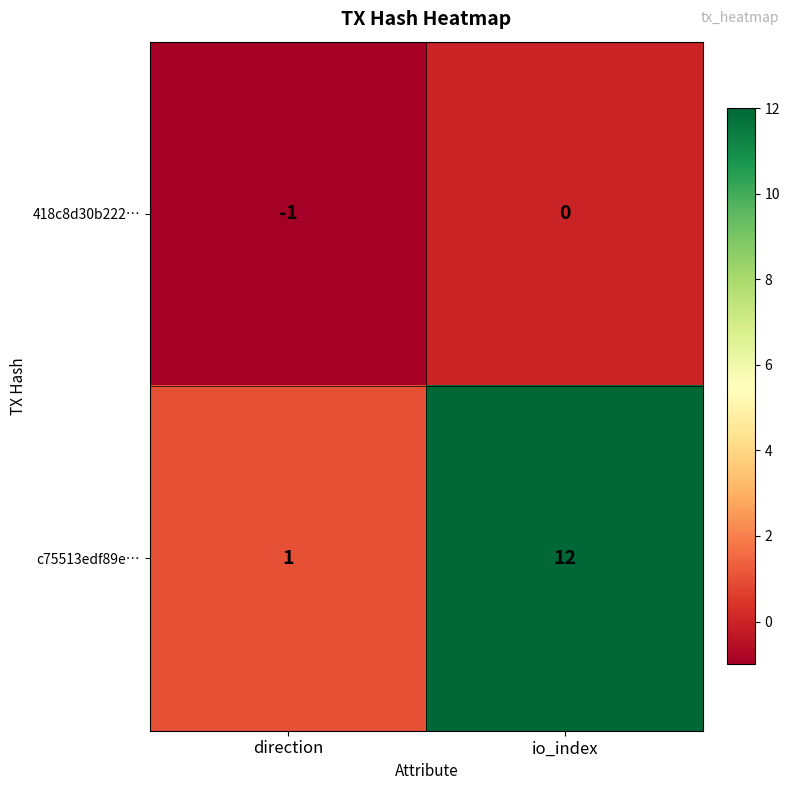

Reading left to right, list all the values displayed in this chart.

418c8d30b222…: direction=-1	io_index=0
c75513edf89e…: direction=1	io_index=12